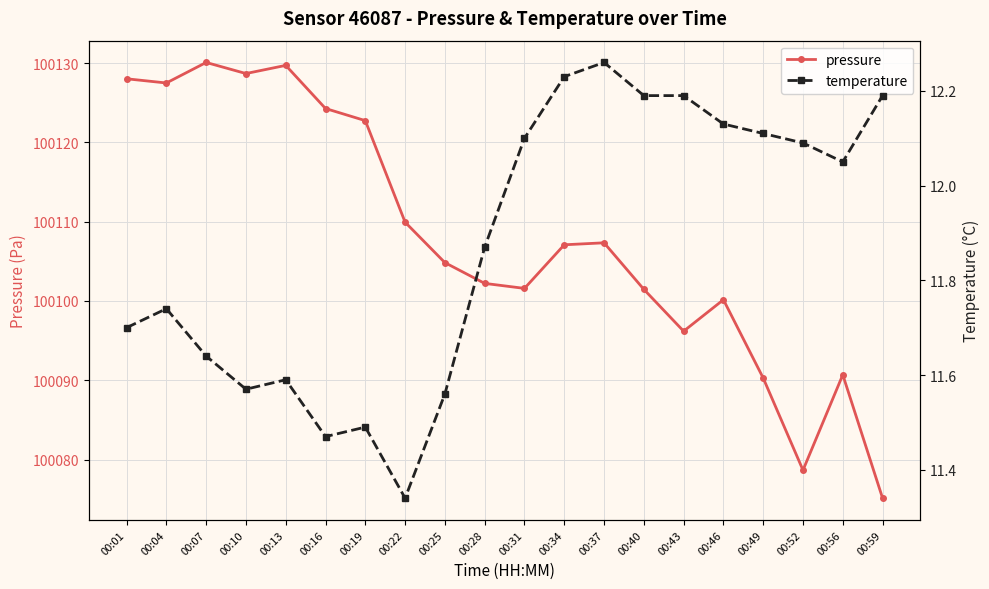

Does the chart display data point markers on the line(s)?

Yes